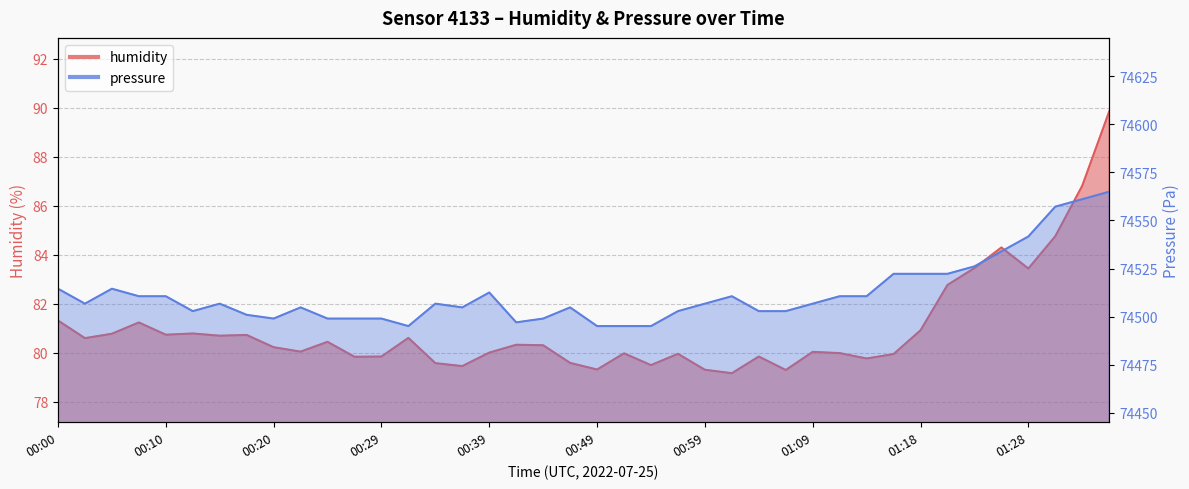

At which label does pressure_norm reach its minimum?

00:32